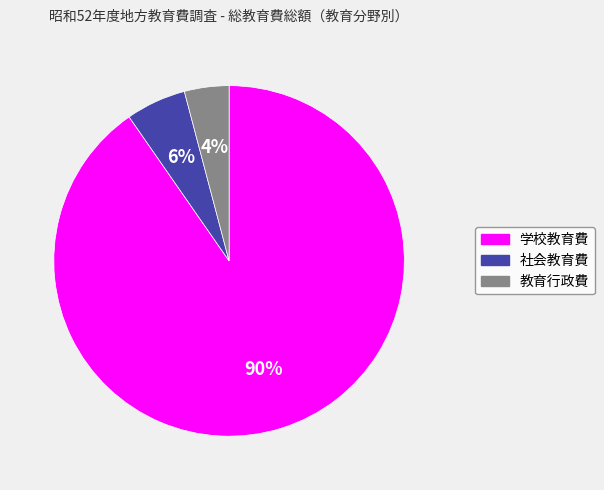

Count the number of slices in the pie.

3